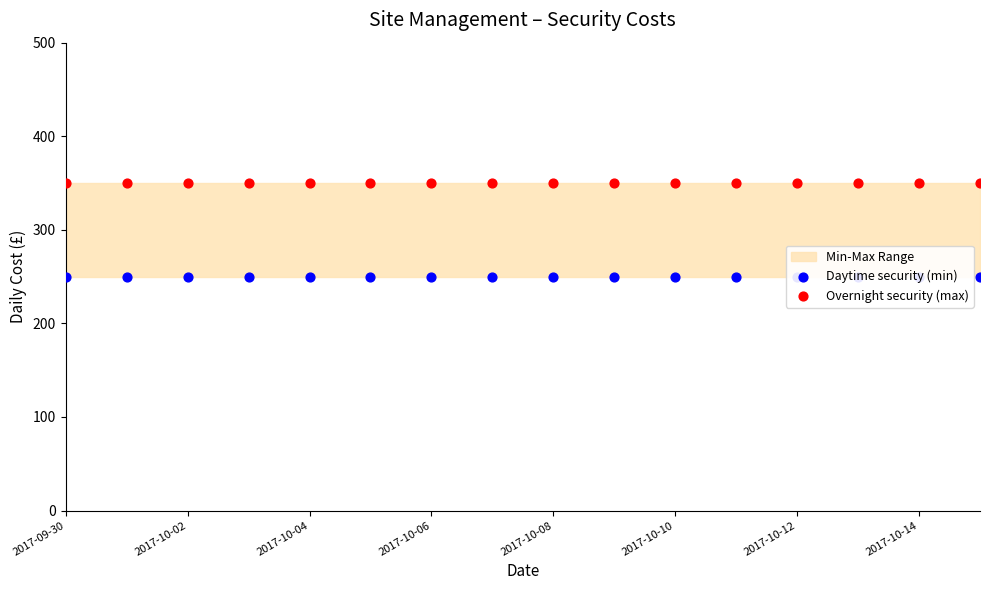

At which category is the sum across all series the highest?

2017-09-30